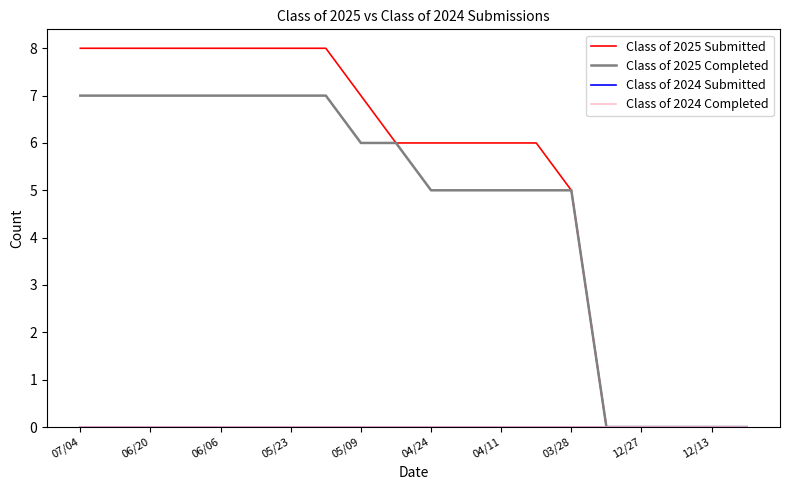

Does the chart have visible grid lines?

No